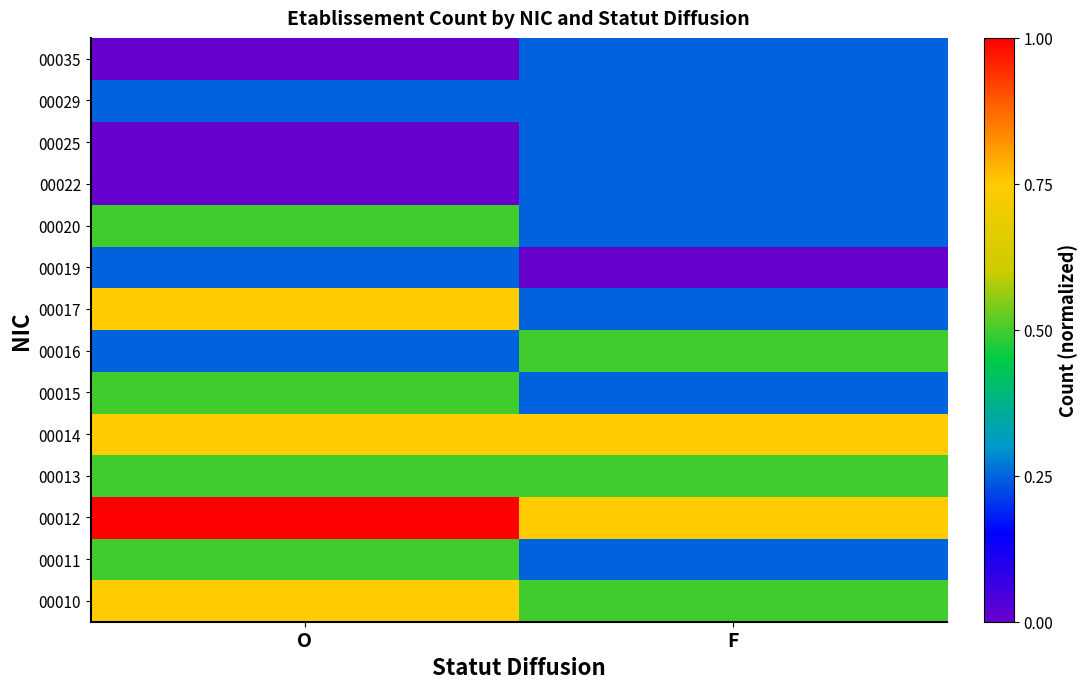

Which label corresponds to the largest value in the chart?

O